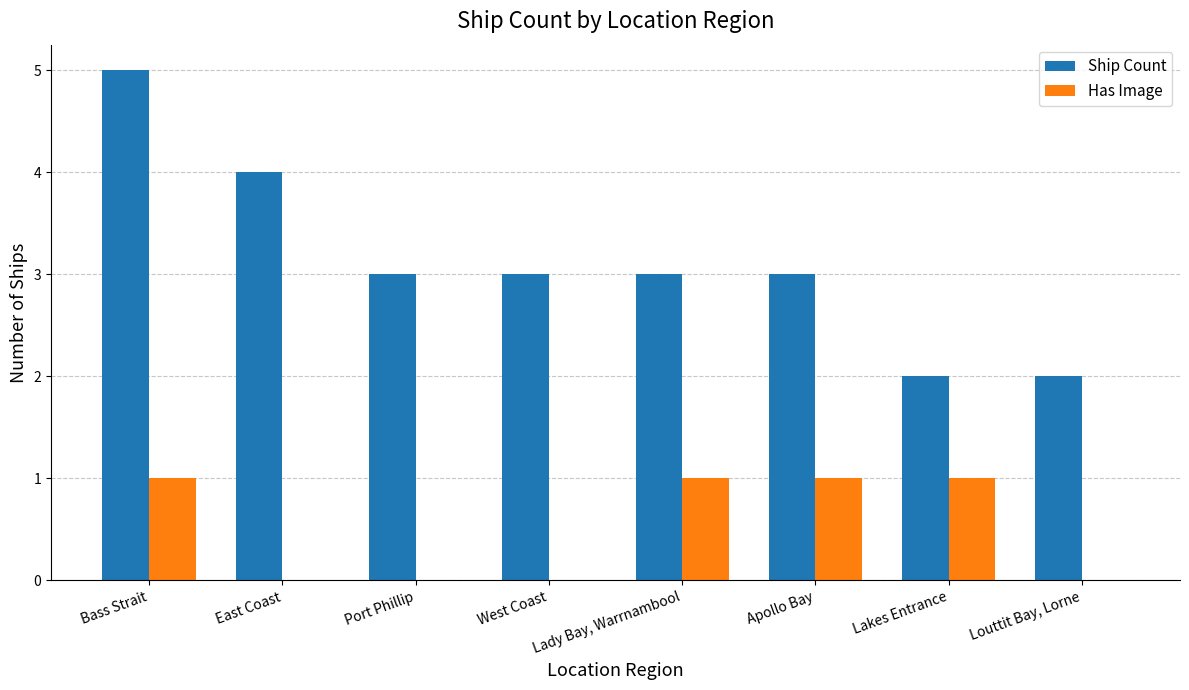

Is the value of Ship Count at East Coast greater than the value of Has Image at Lakes Entrance?

Yes